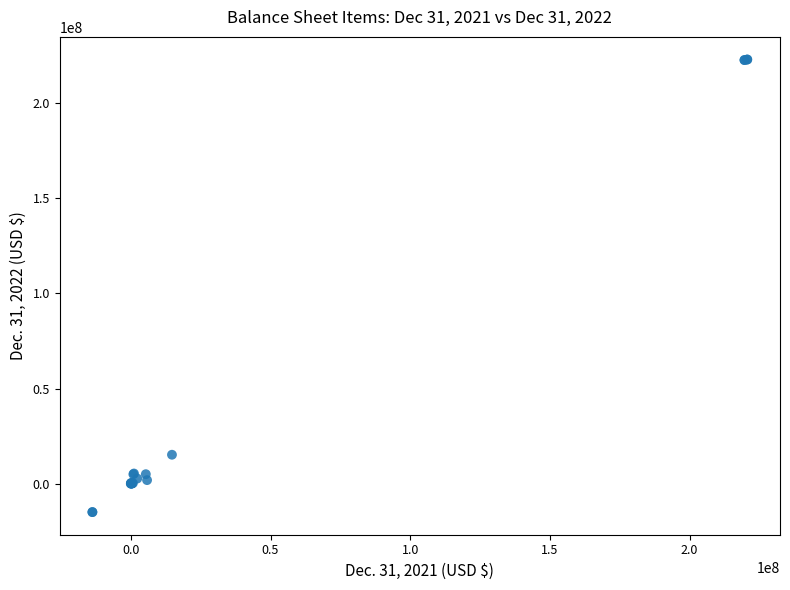

What Y value in the scatter plot is closest to 104033725?

15214566